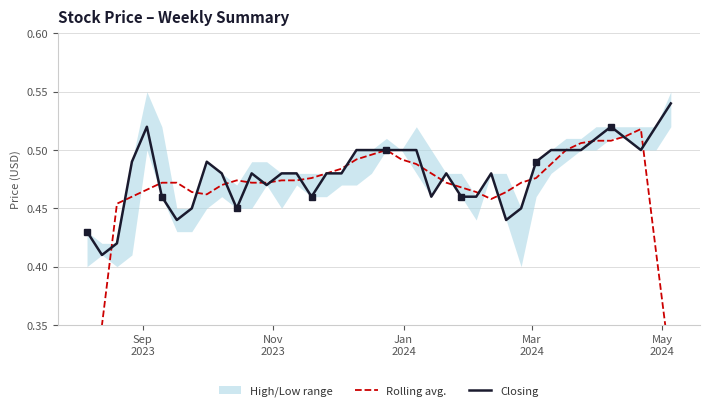

Is it true that Closing equals 0.5 at May
2024?

True